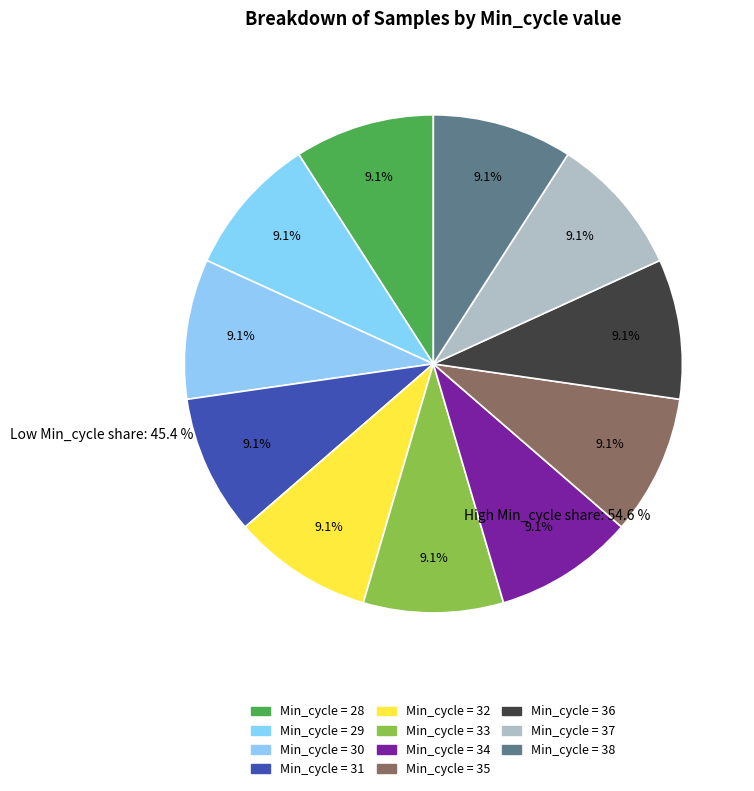

How many segments does this pie chart have?

11